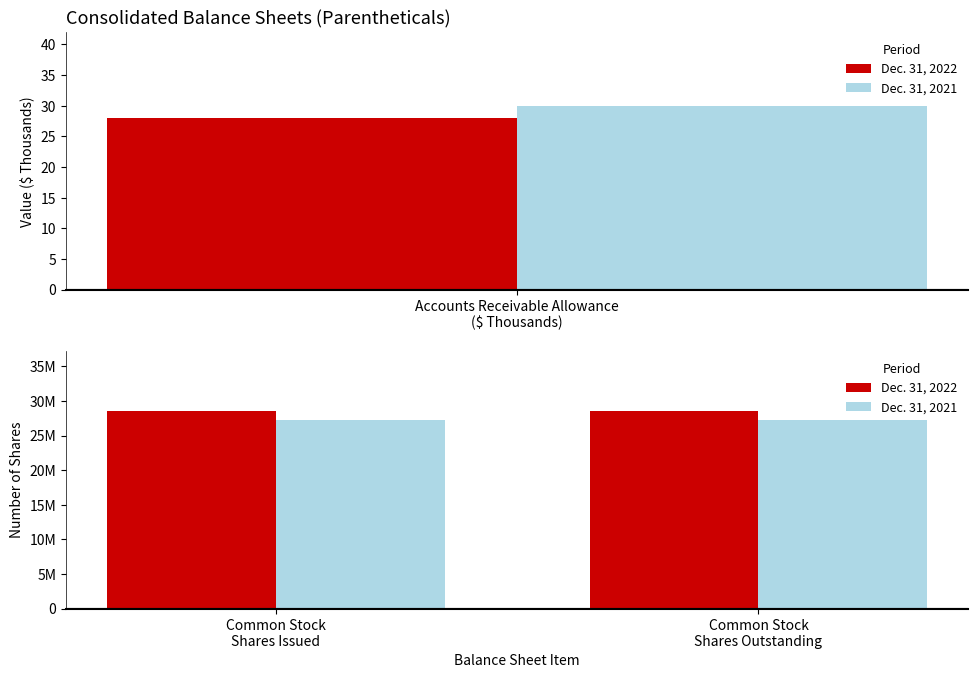

How many data points does each series have?

2